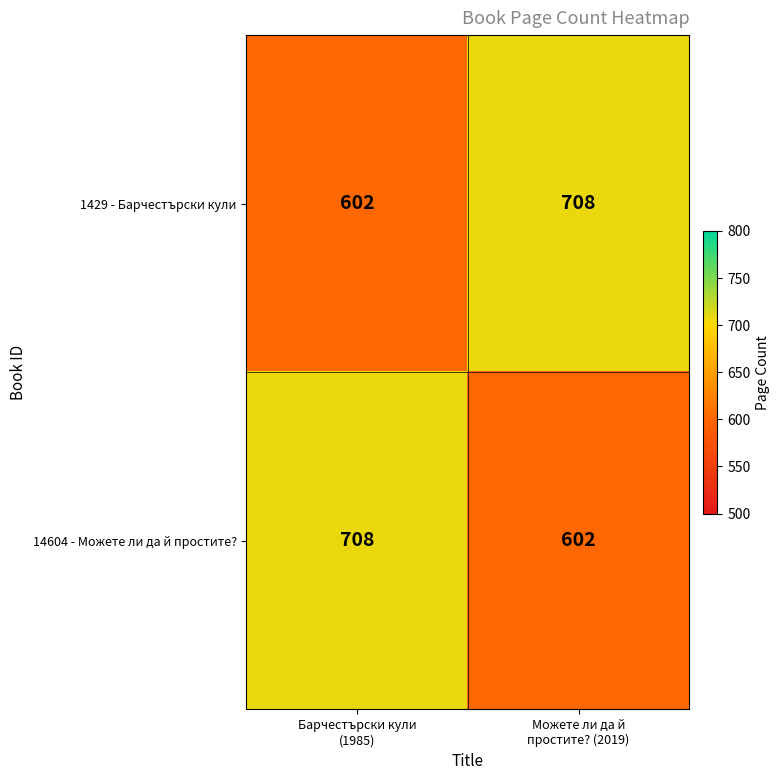

At how many categories does at least one series exceed 693?

2